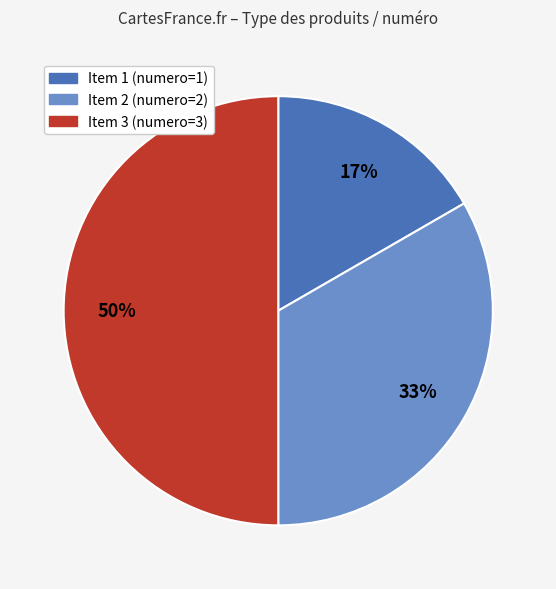

To the nearest percent, what is the difference between the largest and smallest slice percentages?

33%